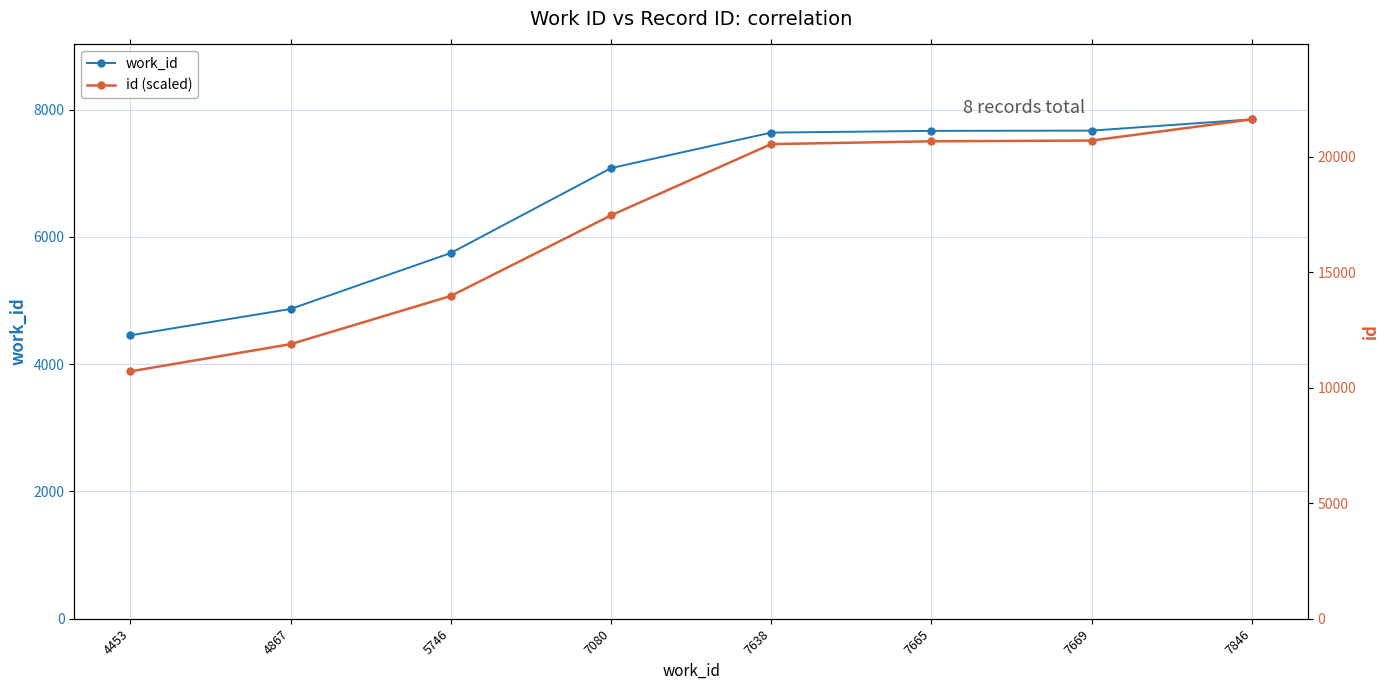

Reading right to left, what are all the values shown in this chart?

work_id: 7846.0	7669.0	7665.0	7638.0	7080.0	5746.0	4867.0	4453.0
id (scaled): 7846.0	7513.0	7501.1	7457.4	6337.5	5070.9	4313.8	3886.4